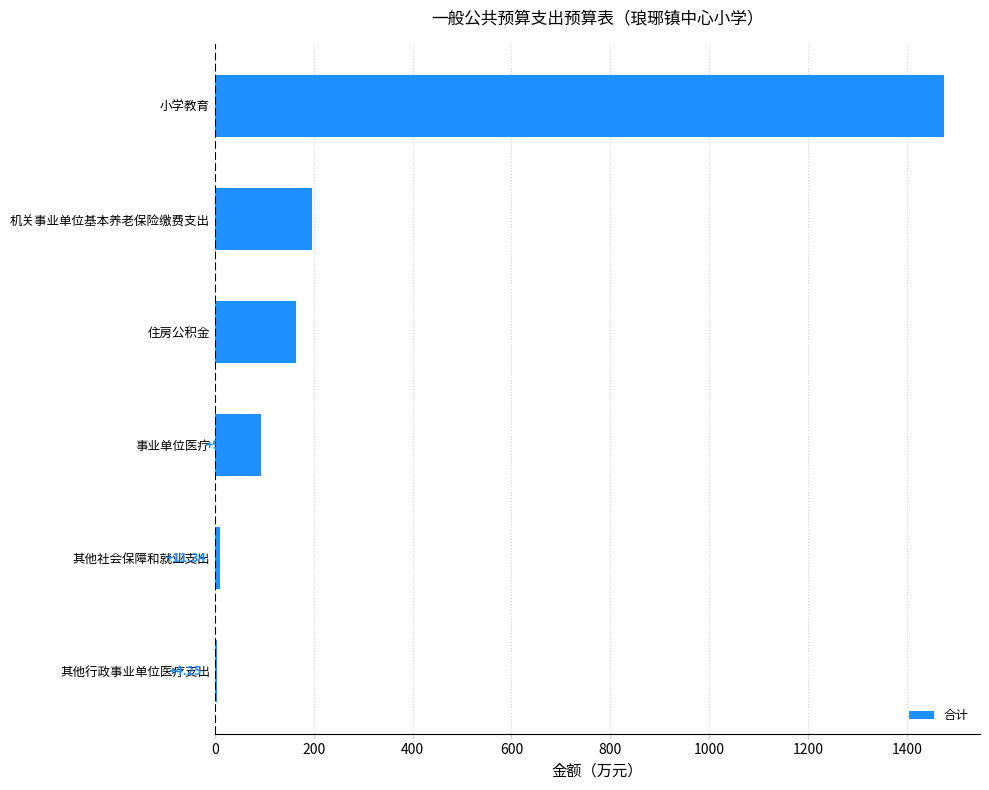

Which category has the highest value across all series?

小学教育